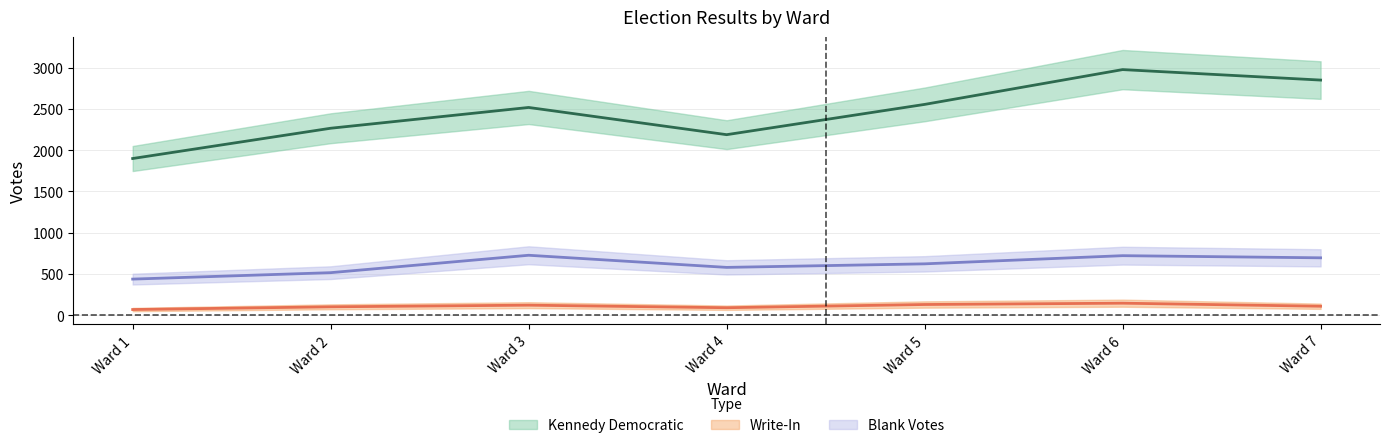

Which series has the largest total across all categories?

Kennedy Democratic